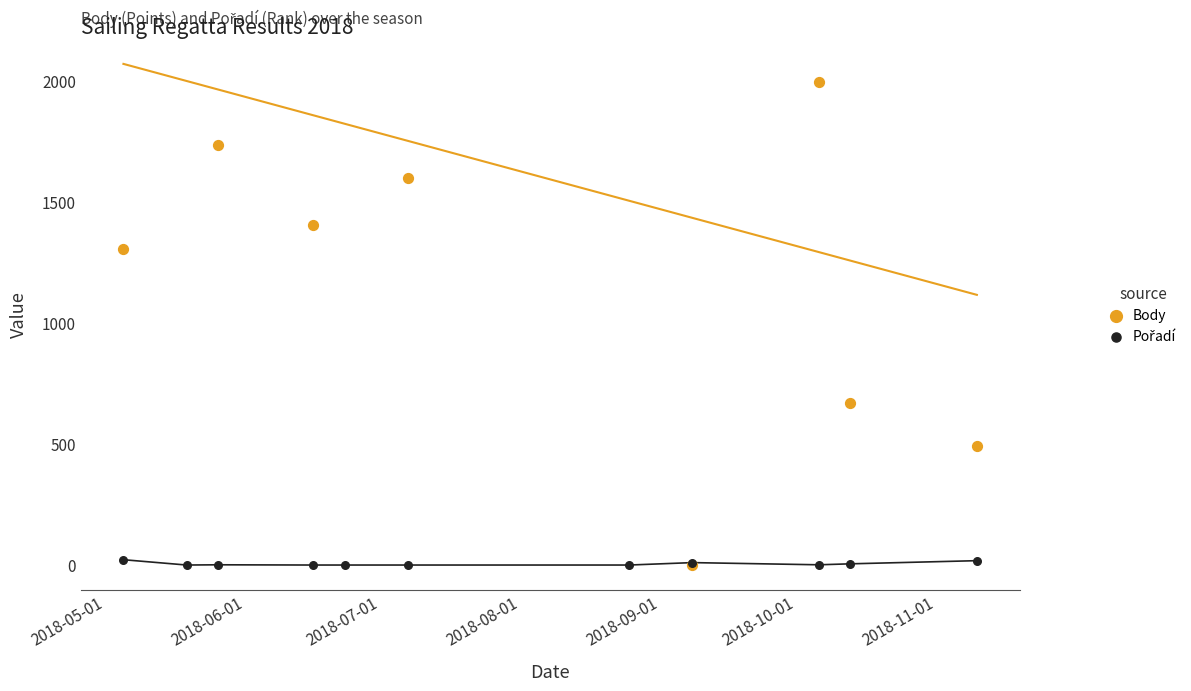

What are all the series names shown in the legend?

Body, Pořadí